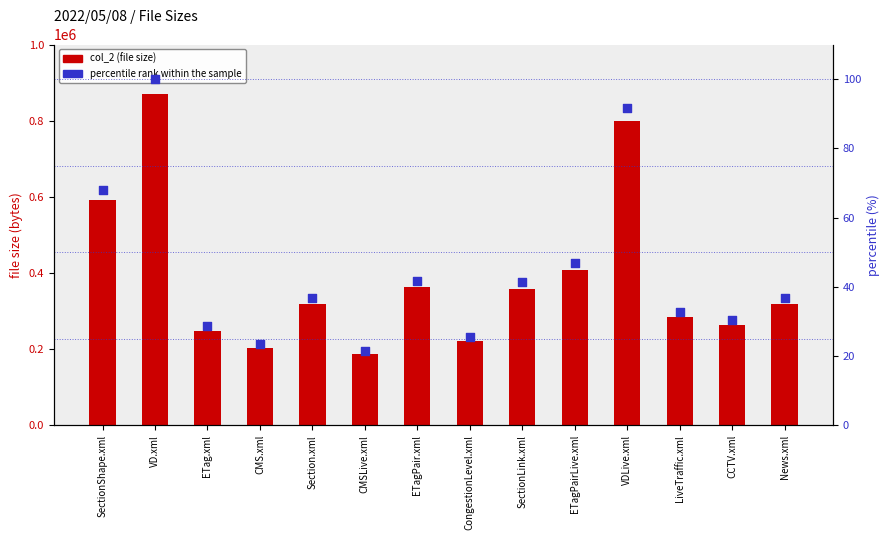

What is the total value across all series at CongestionLevel.xml?

221834.5